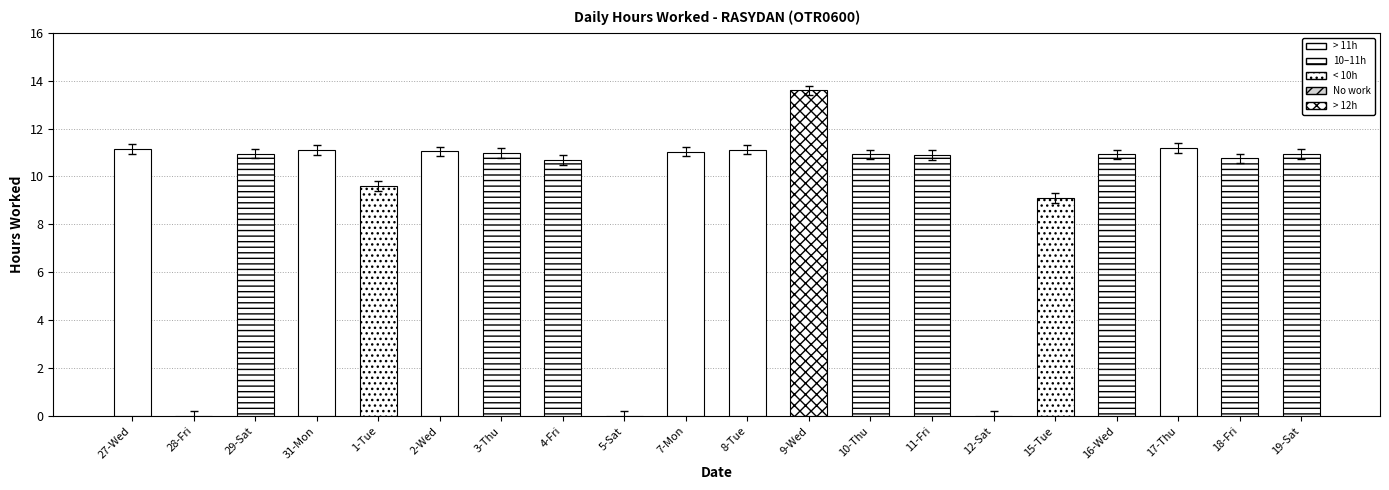

Which has a higher value, 11-Fri or 1-Tue?

11-Fri